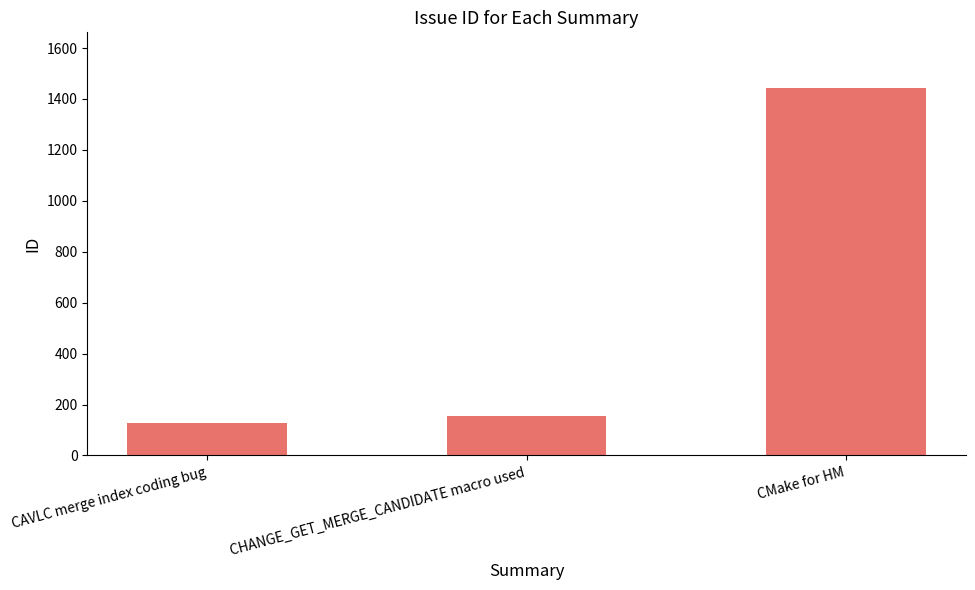

How many series are shown in this chart?

1